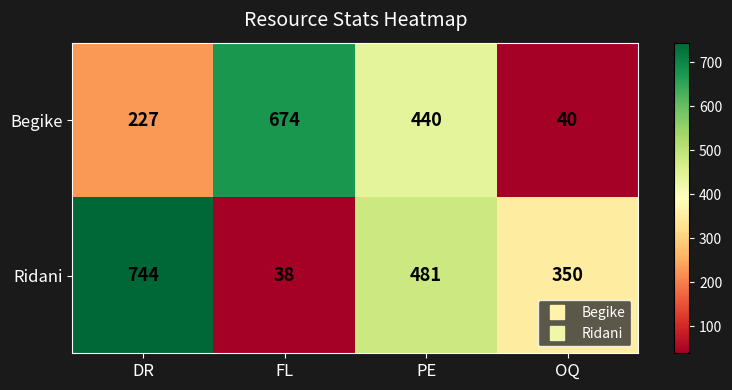

Reading left to right, extract all data points from this chart.

Begike: 227	674	440	40
Ridani: 744	38	481	350